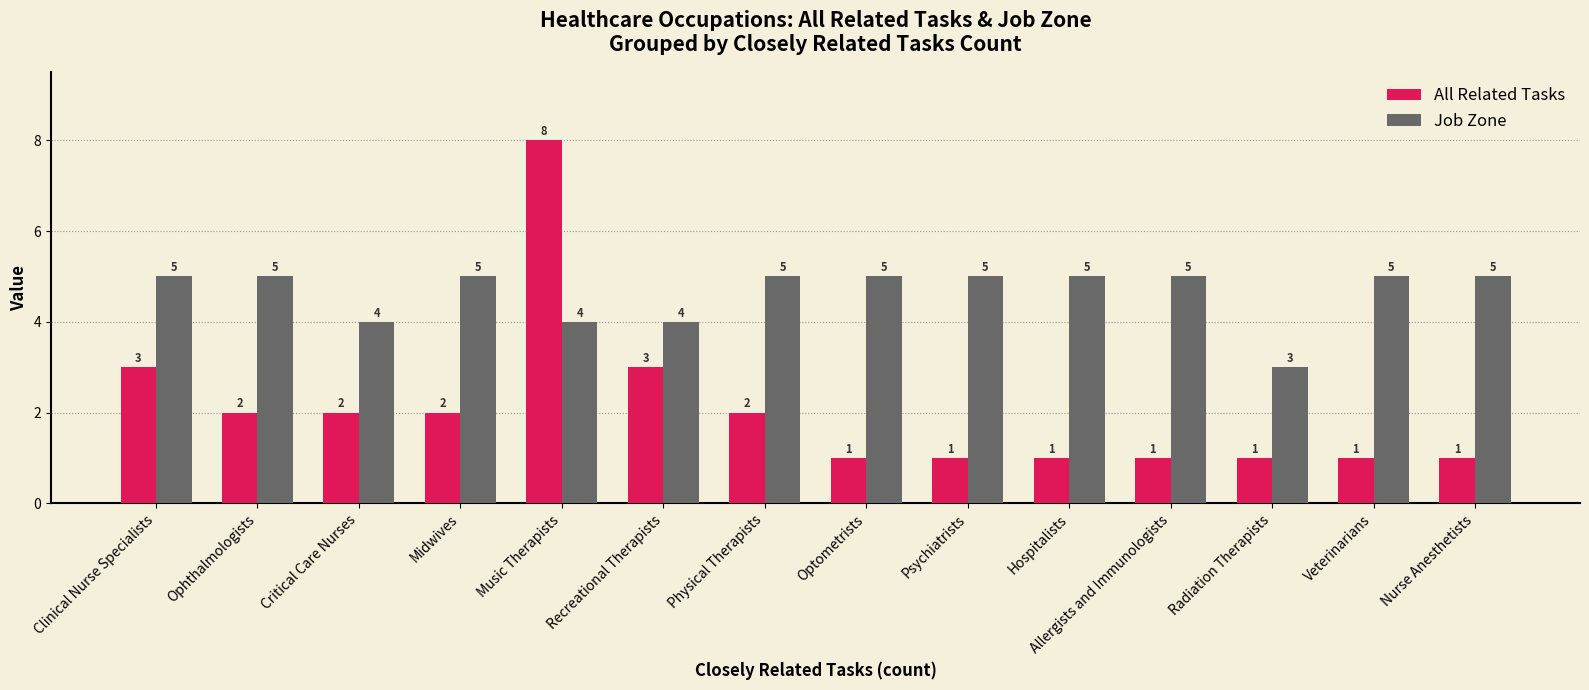

What is the difference between the maximum and second lowest values in the Job Zone series?

1